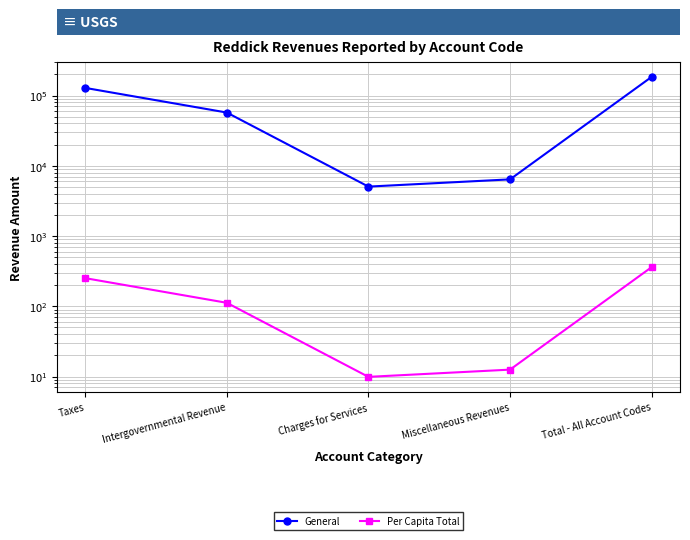

Reading left to right, what are all the values shown in this chart?

General: Taxes=128385.0	Intergovernmental Revenue=57242.0	Charges for Services=5055.0	Miscellaneous Revenues=6407.0	Total - All Account Codes=184275.0
Per Capita Total: Taxes=251.7	Intergovernmental Revenue=112.2	Charges for Services=9.9	Miscellaneous Revenues=12.6	Total - All Account Codes=361.3